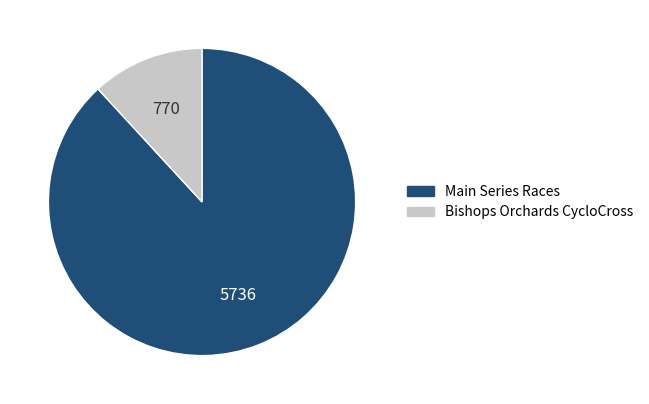

Is there any slice that represents more than half of the pie?

Yes